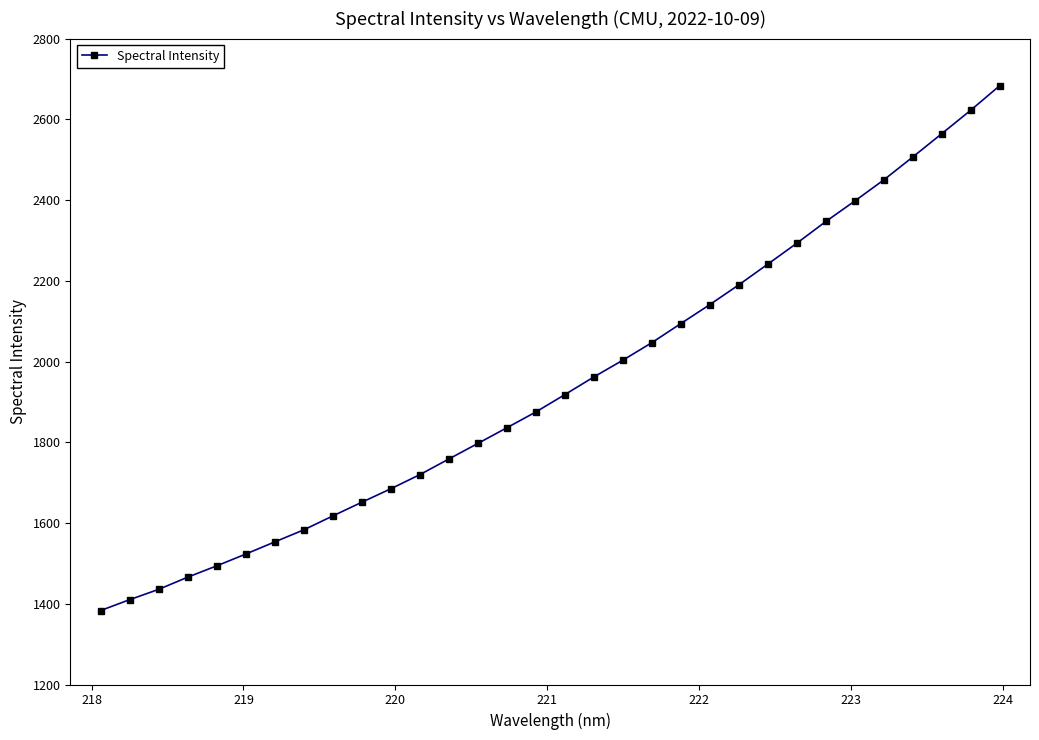

What is the smallest value displayed?

1383.2